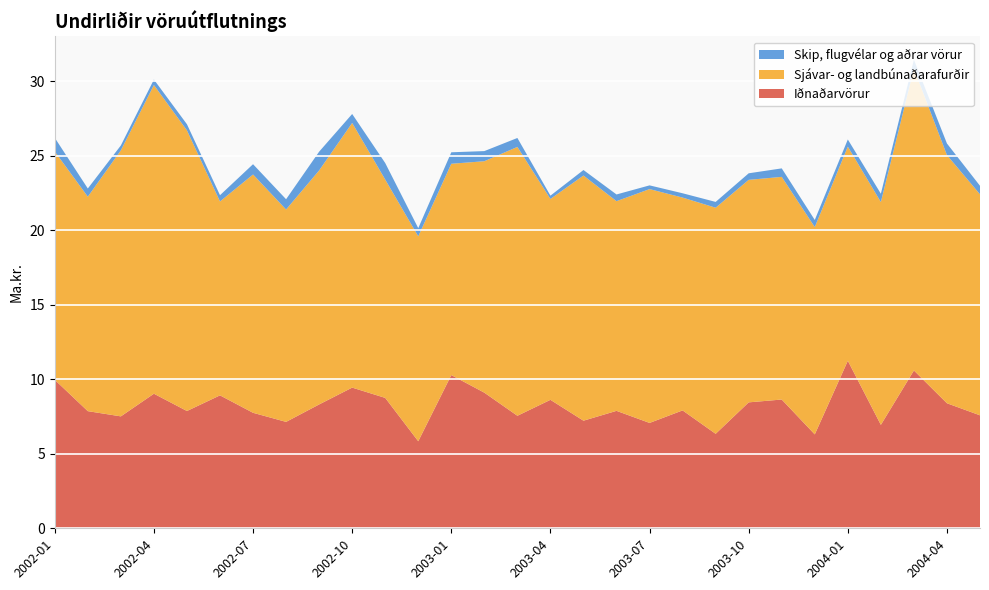

Reading left to right, list all the values displayed in this chart.

Iðnaðarvörur: 2002-01=10.0	2002-02=7.9	2002-03=7.5	2002-04=9.0	2002-05=7.9	2002-06=8.9	2002-07=7.8	2002-08=7.1	2002-09=8.3	2002-10=9.4	2002-11=8.8	2002-12=5.8	2003-01=10.3	2003-02=9.1	2003-03=7.5	2003-04=8.6	2003-05=7.2	2003-06=7.9	2003-07=7.1	2003-08=7.9	2003-09=6.3	2003-10=8.4	2003-11=8.6	2003-12=6.3	2004-01=11.2	2004-02=6.9	2004-03=10.6	2004-04=8.4	2004-05=7.6
Sjávar- og landbúnaðarafurðir: 2002-01=15.3	2002-02=14.4	2002-03=17.9	2002-04=20.7	2002-05=18.8	2002-06=13.0	2002-07=16.0	2002-08=14.2	2002-09=15.7	2002-10=17.8	2002-11=14.7	2002-12=13.8	2003-01=14.2	2003-02=15.5	2003-03=18.0	2003-04=13.5	2003-05=16.4	2003-06=14.1	2003-07=15.7	2003-08=14.3	2003-09=15.2	2003-10=14.9	2003-11=14.9	2003-12=13.9	2004-01=14.4	2004-02=14.9	2004-03=20.3	2004-04=16.6	2004-05=14.8
Skip, flugvélar og aðrar vörur: 2002-01=0.9	2002-02=0.6	2002-03=0.3	2002-04=0.4	2002-05=0.4	2002-06=0.4	2002-07=0.7	2002-08=0.7	2002-09=1.3	2002-10=0.6	2002-11=1.1	2002-12=0.6	2003-01=0.8	2003-02=0.7	2003-03=0.6	2003-04=0.2	2003-05=0.4	2003-06=0.5	2003-07=0.2	2003-08=0.3	2003-09=0.4	2003-10=0.4	2003-11=0.6	2003-12=0.5	2004-01=0.5	2004-02=0.6	2004-03=0.6	2004-04=0.8	2004-05=0.6